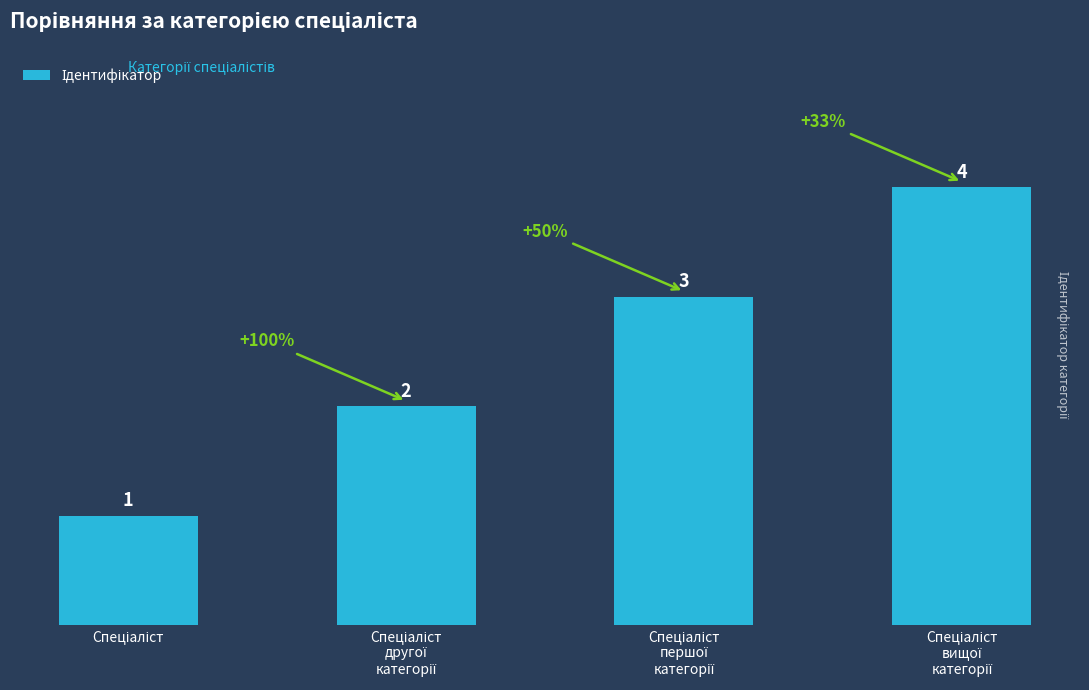

What is the value of the 3rd bar from the left?

3